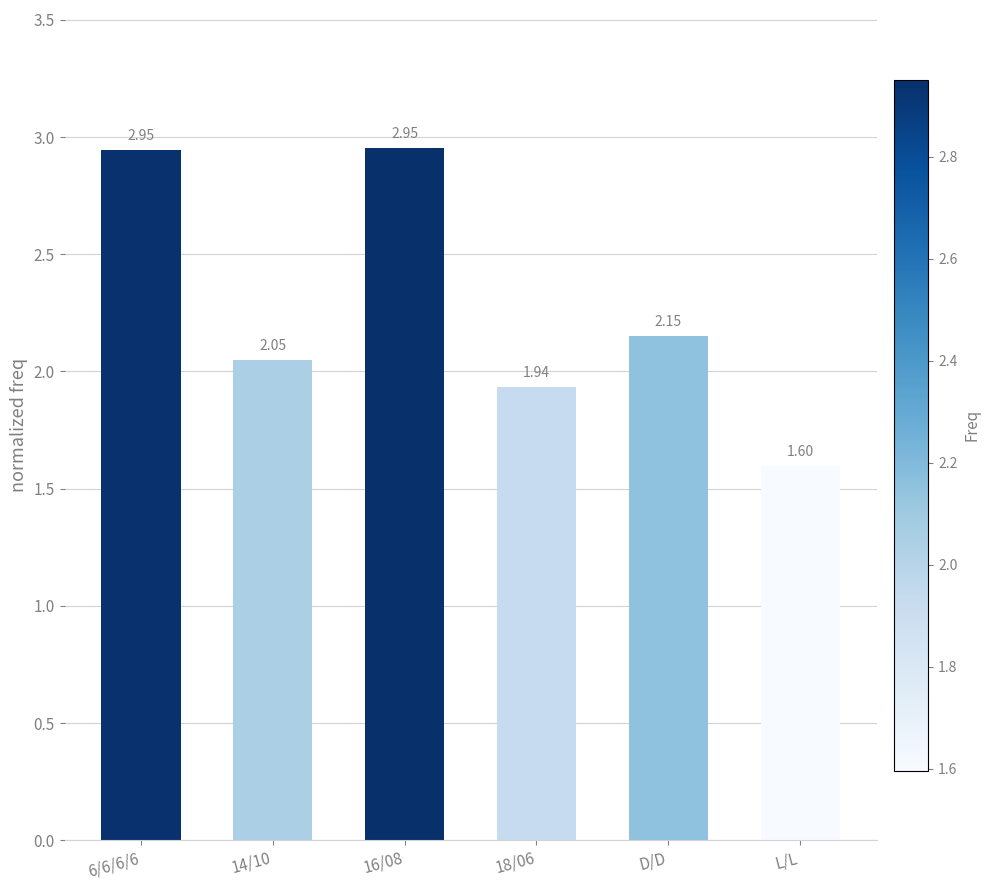

Approximately how many times larger is the value at L/L compared to 16/08?

0.5